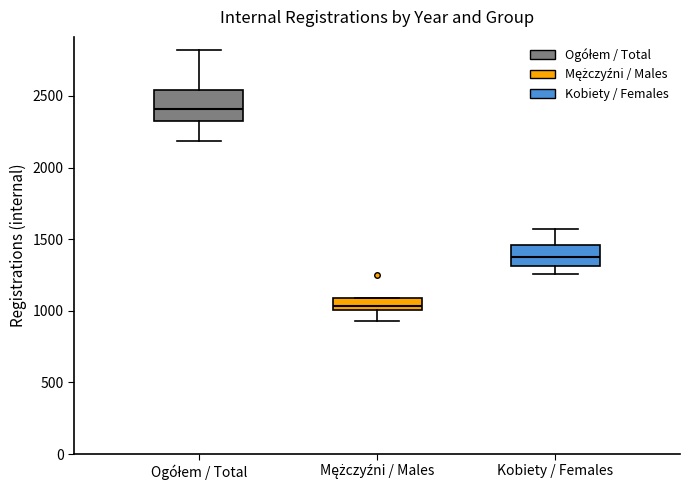

Reading left to right, read every box against the y-axis: the position of its median line, the range the box covers, and the ends of its whiskers. The values are not printed on the chart, so give them approximately, as read against the axis.

Ogółem / Total: median 2400, box 2350 to 2550, whiskers 2200 to 2800
Mężczyźni / Males: median 1050, box 1000 to 1100, whiskers 950 to 1100
Kobiety / Females: median 1400, box 1300 to 1450, whiskers 1250 to 1550